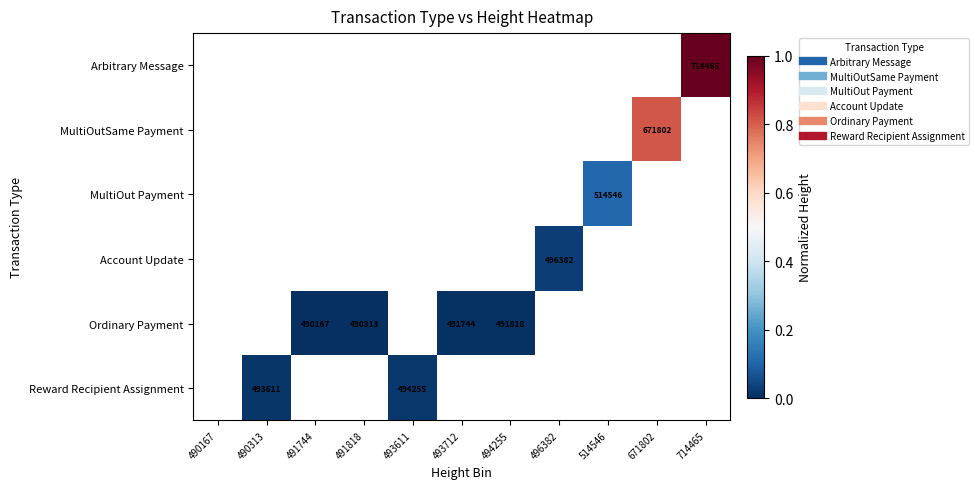

The Ordinary Payment series shows 0.0 at 490313. True or false?

True